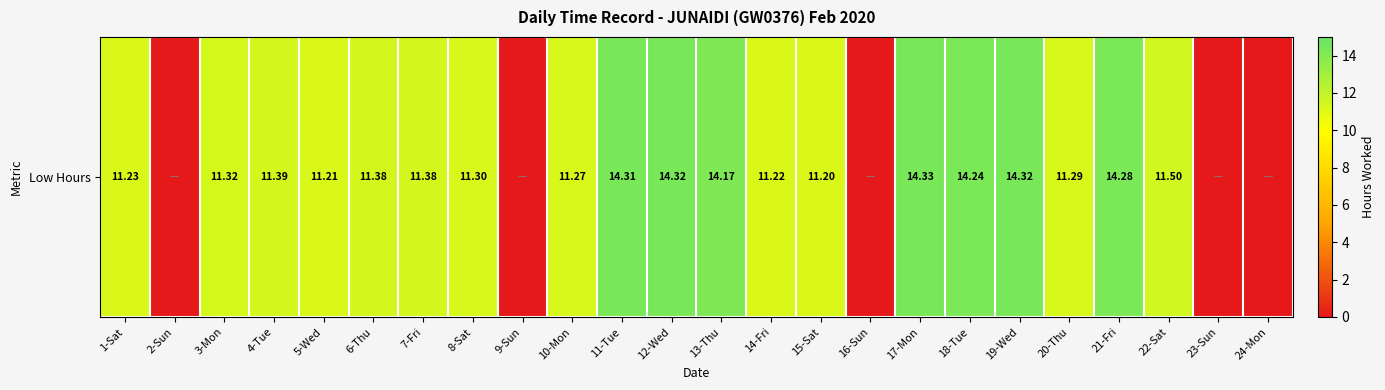

What value does the data have at 21-Fri?

14.3